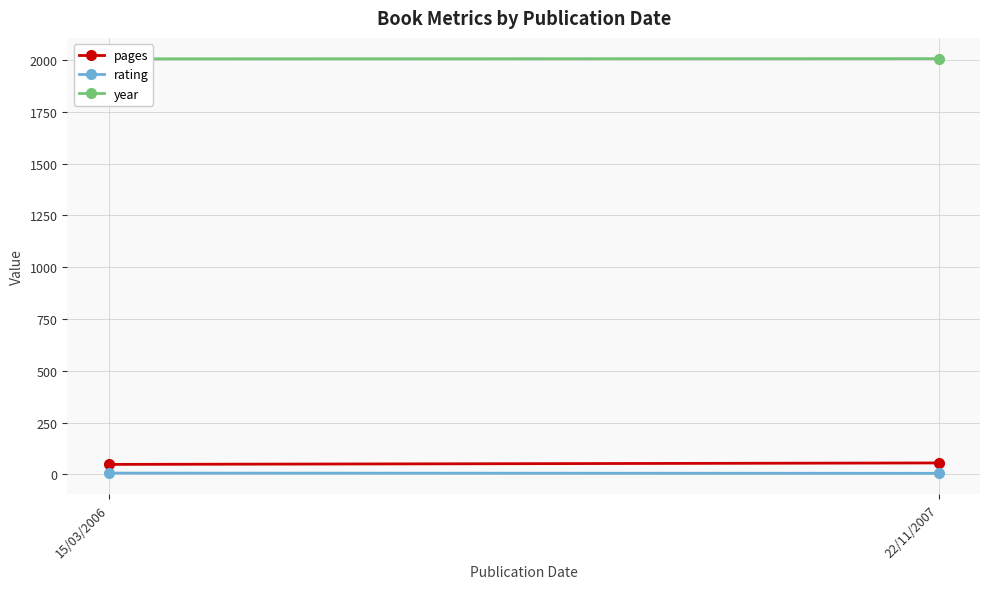

What is the difference between the maximum and minimum values in the pages series?

7